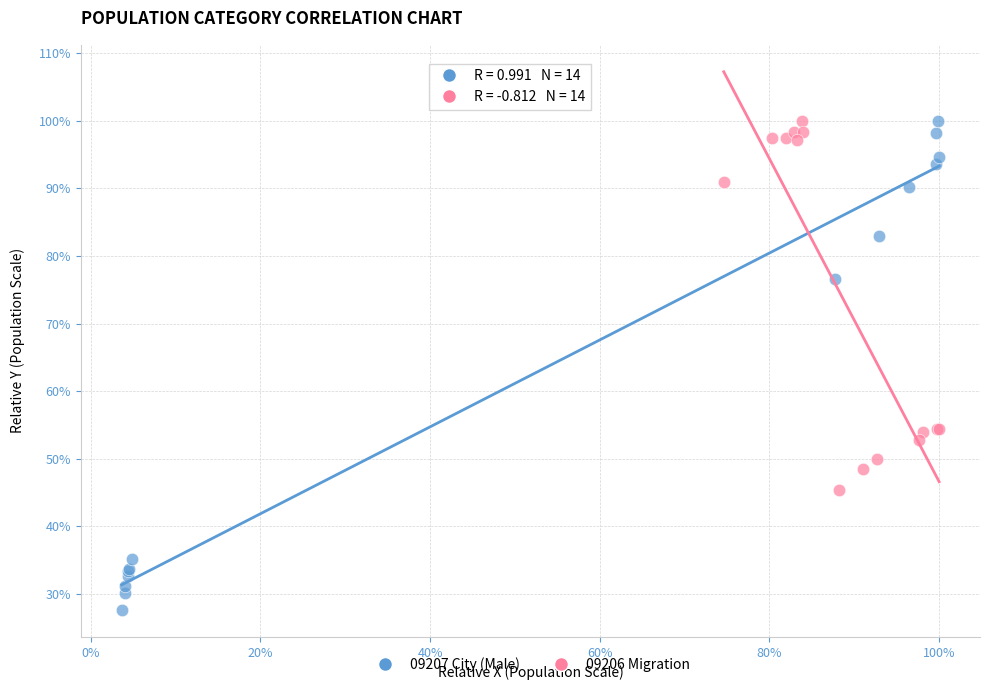

Which series has the largest Y range (max minus min)?

09207 City (Male)